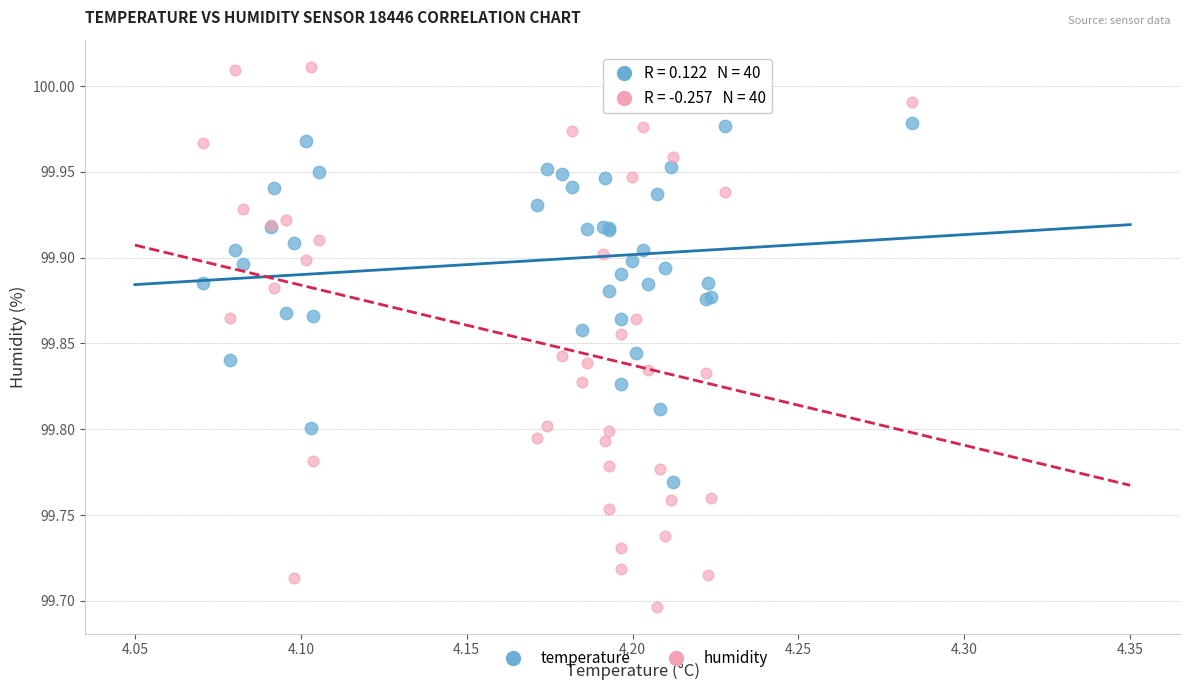

Which series contains the highest Y value?

humidity